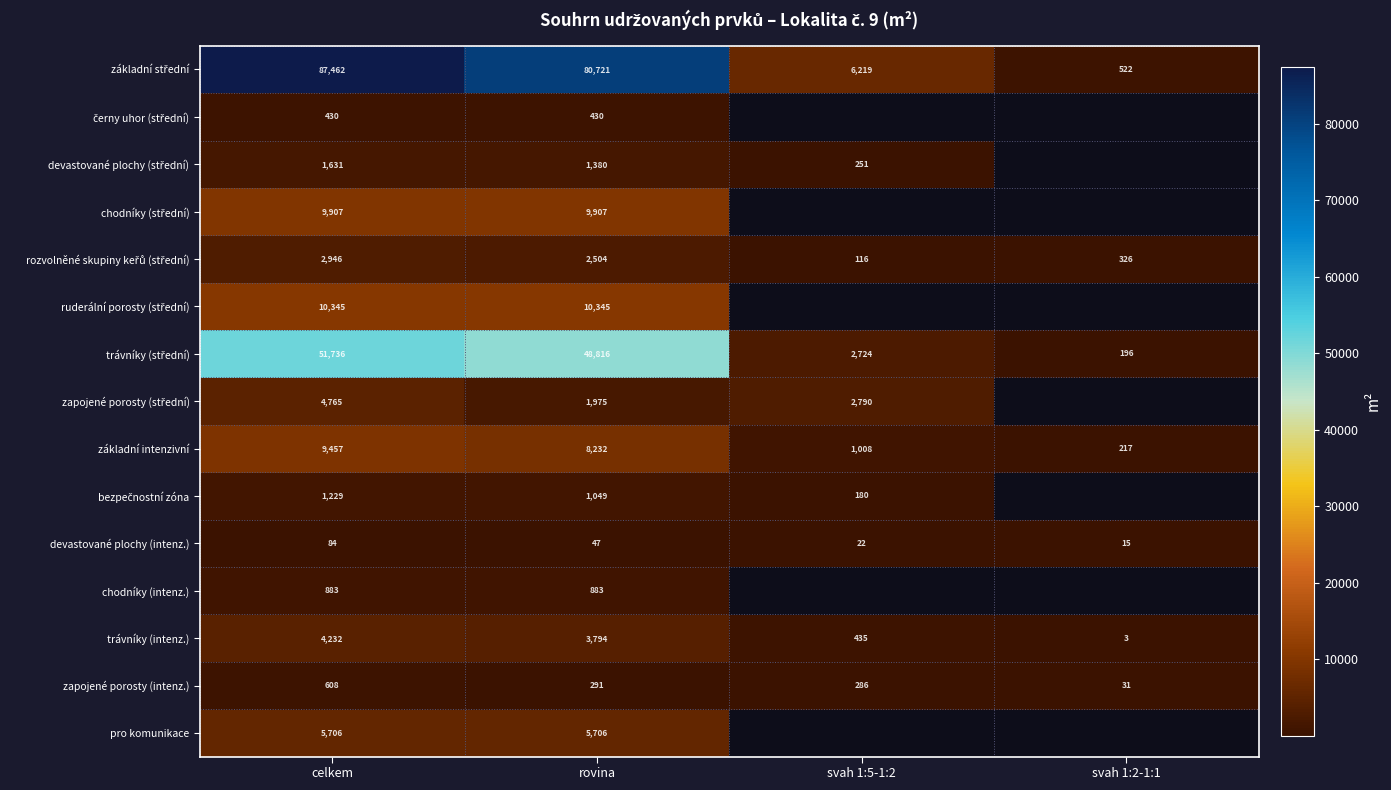

What is the total value across all series at rovina?

176080